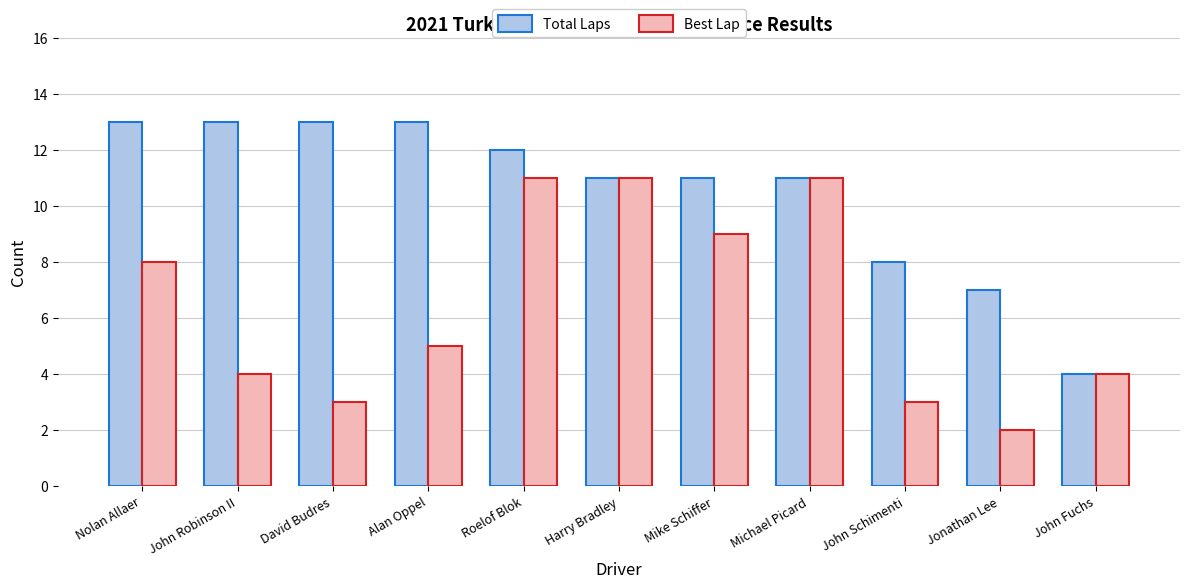

How many distinct data groups are displayed?

2